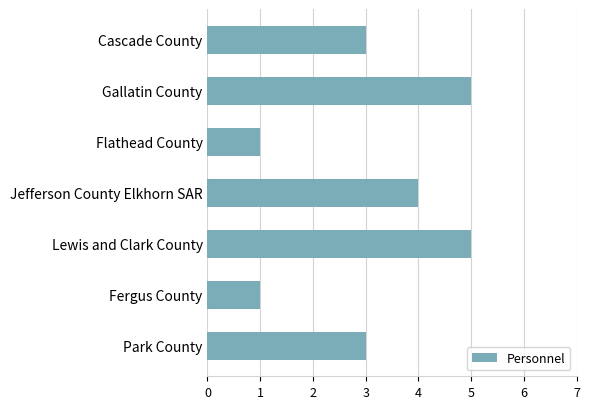

Are the bars horizontal?

Yes